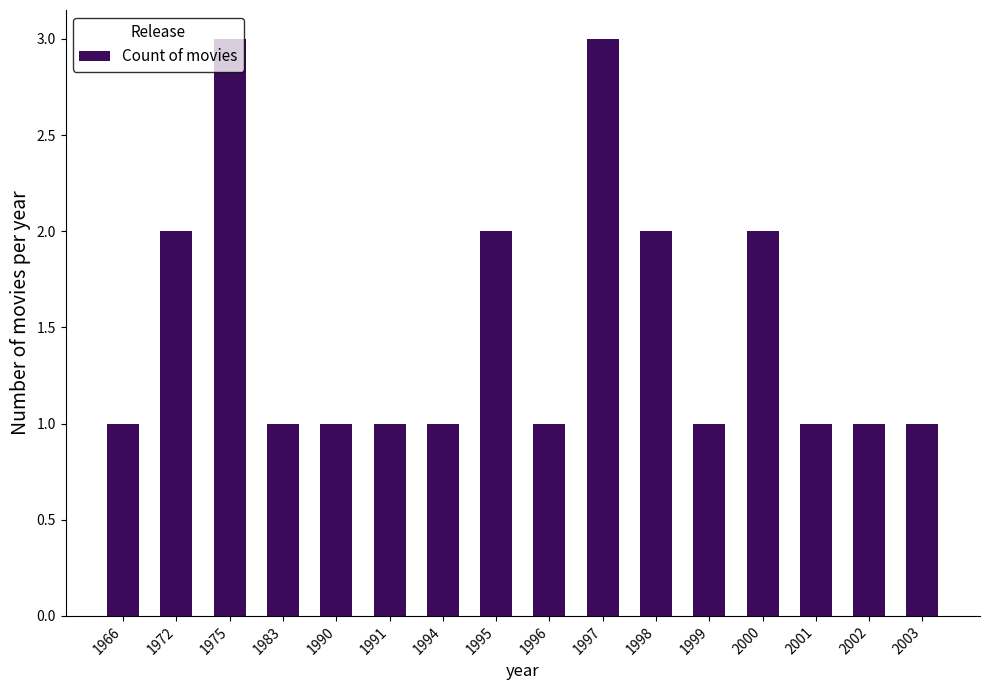

Does the chart contain any negative values?

No